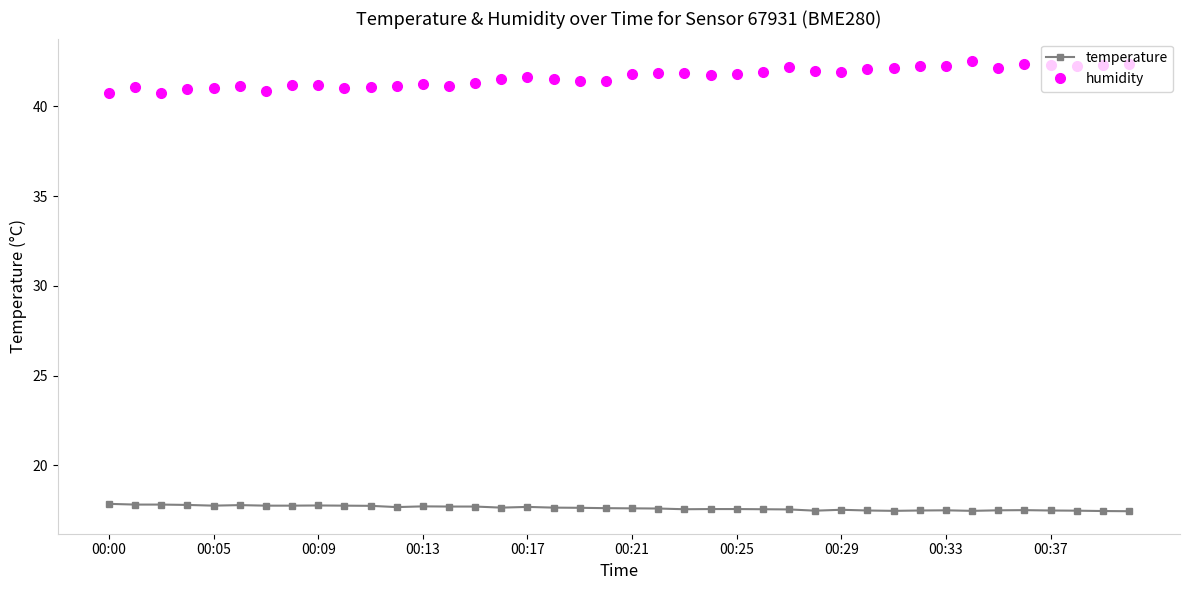

Rank the series by their average value, from lowest to highest.

temperature, humidity